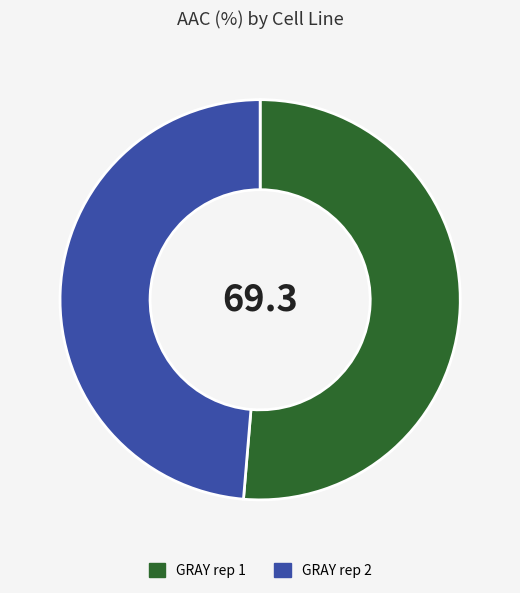

Is the sum of GRAY rep 1 and GRAY rep 2 greater than half?

Yes